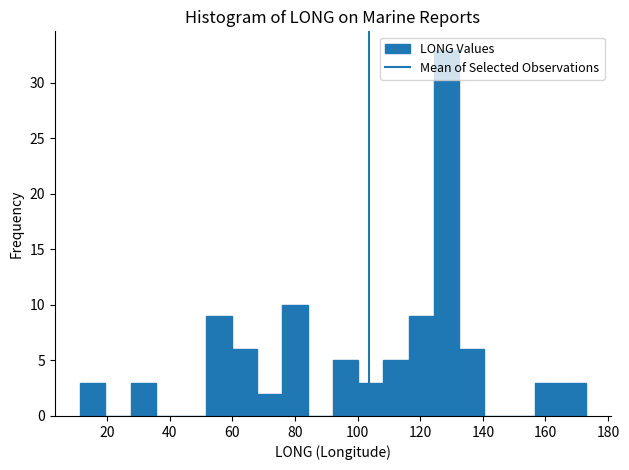

What is the height of the bar covering 156 to 164 on the x-axis? Neither the bar edges nor the heights are printed on the chart, so give them approximately, as read against the axes.

3